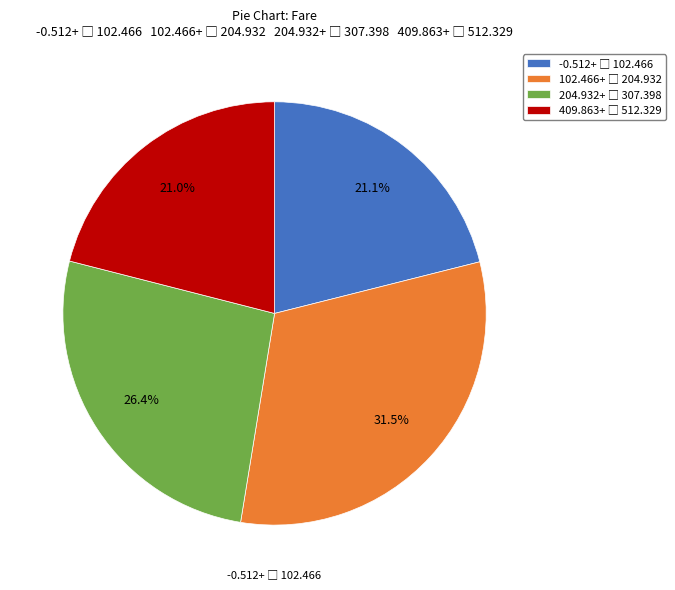

Does any single category account for the majority?

No